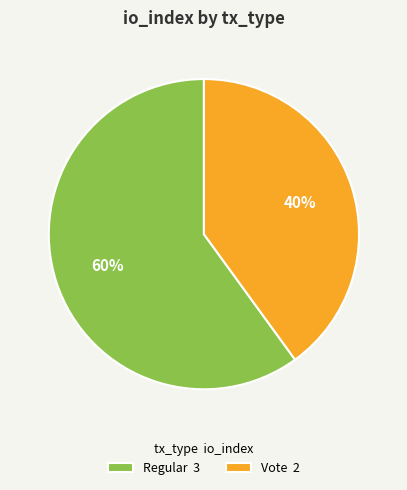

Do Vote 2 and Regular 3 together represent more than half of the pie?

Yes